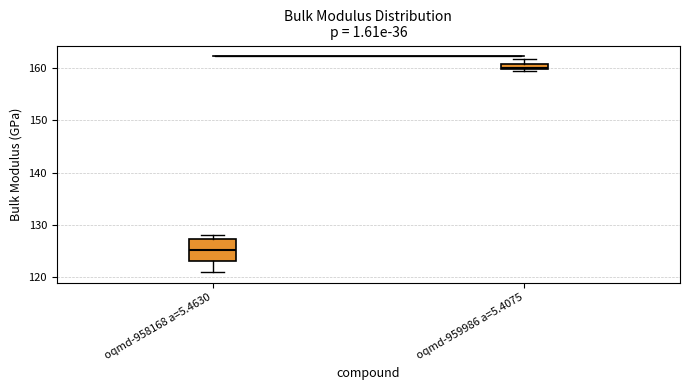

Comparing the boxes themselves (not the whiskers), which one is the tallest?

oqmd-958168 a=5.4630